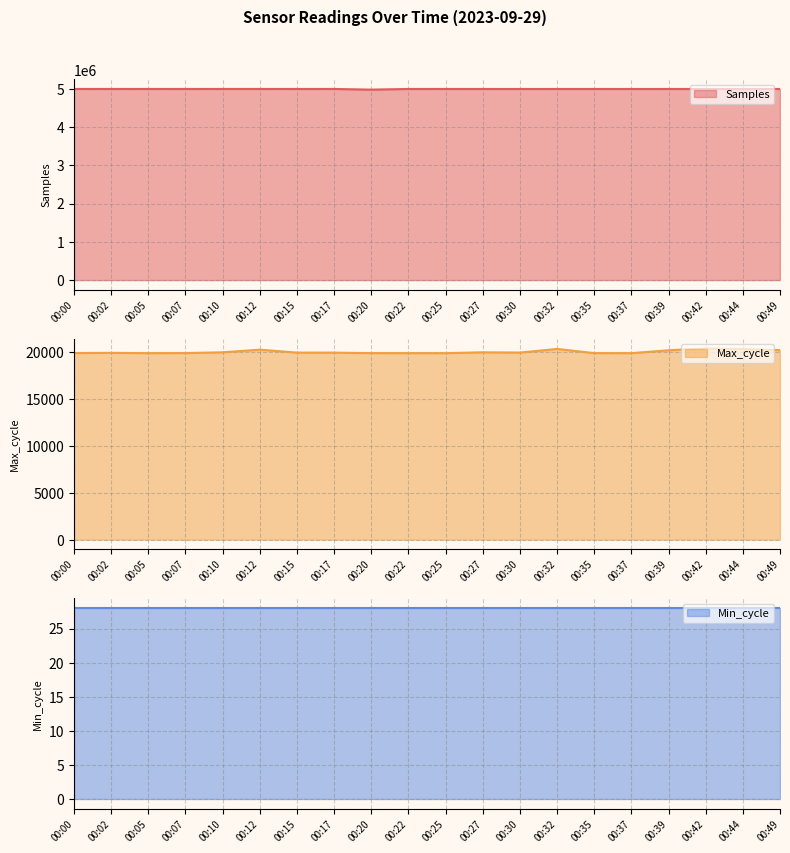

The value of Samples at 00:12 is 7040764. True or false?

False